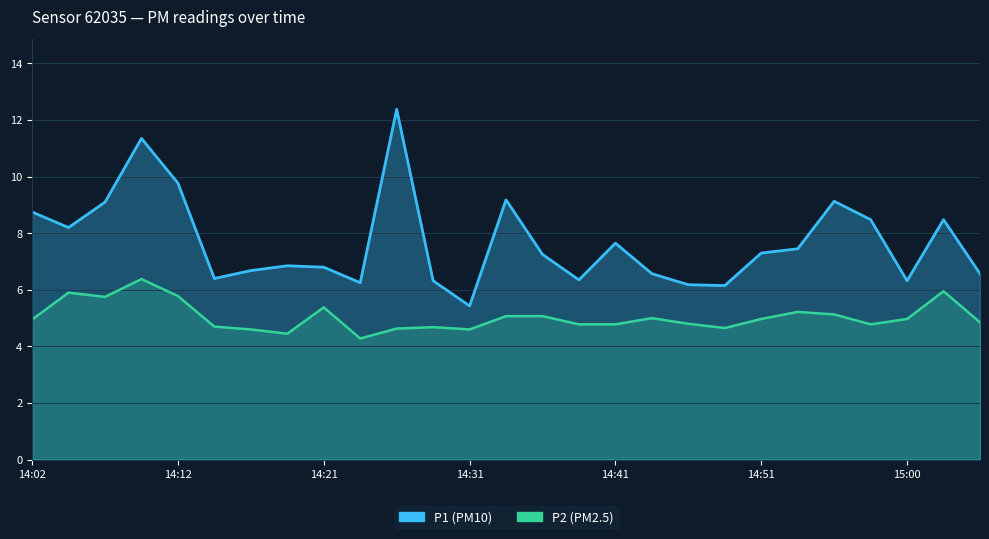

At which category does P2 reach its first local valley?

14:07